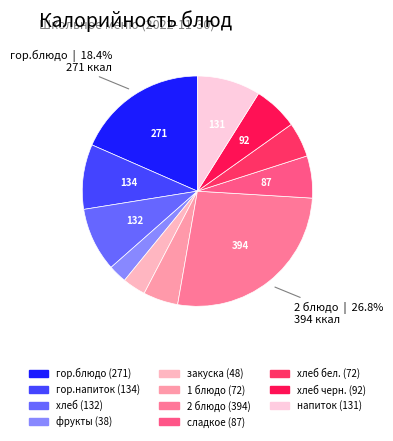

How many segments does this pie chart have?

11